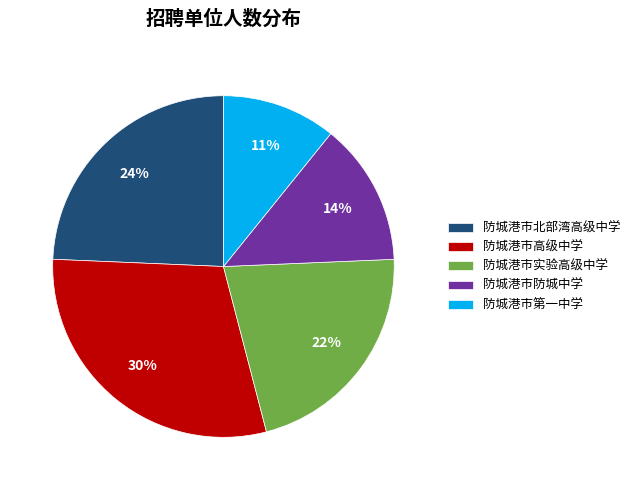

To the nearest percent, what is the average slice percentage?

20%